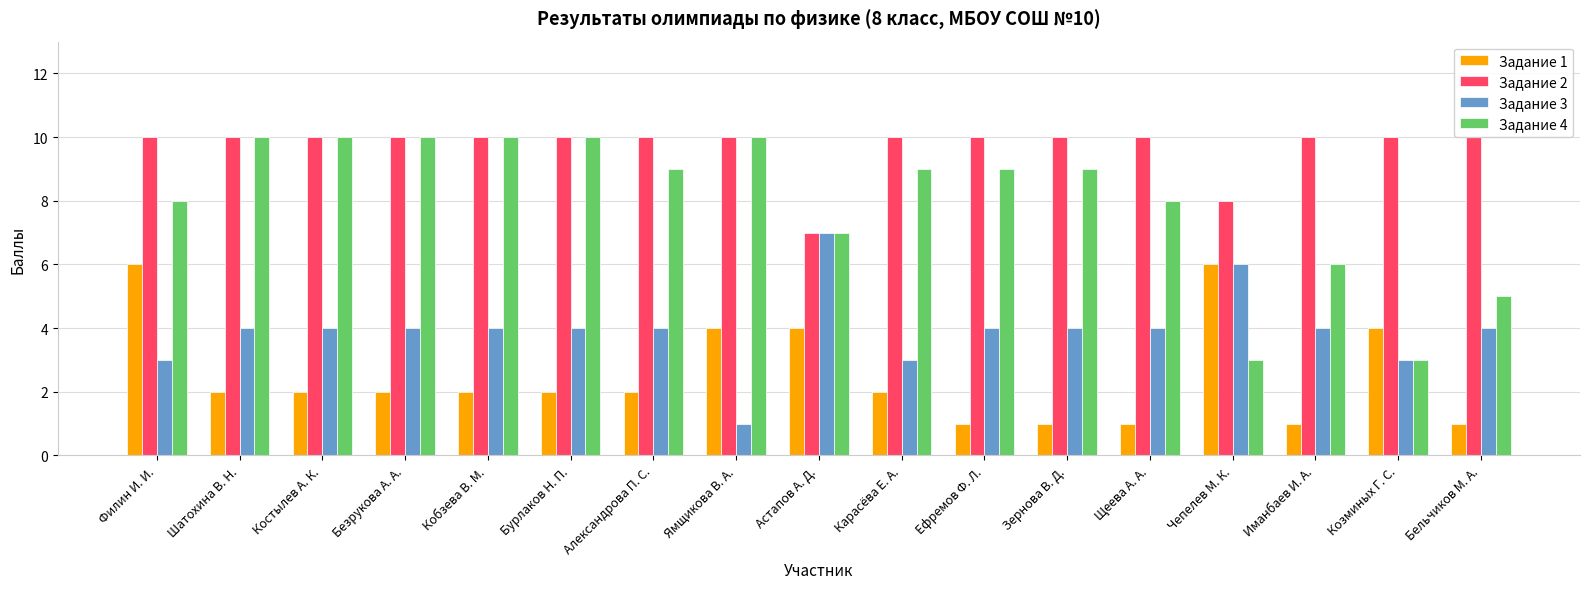

What is the difference between the maximum and minimum values in the Задание 3 series?

6